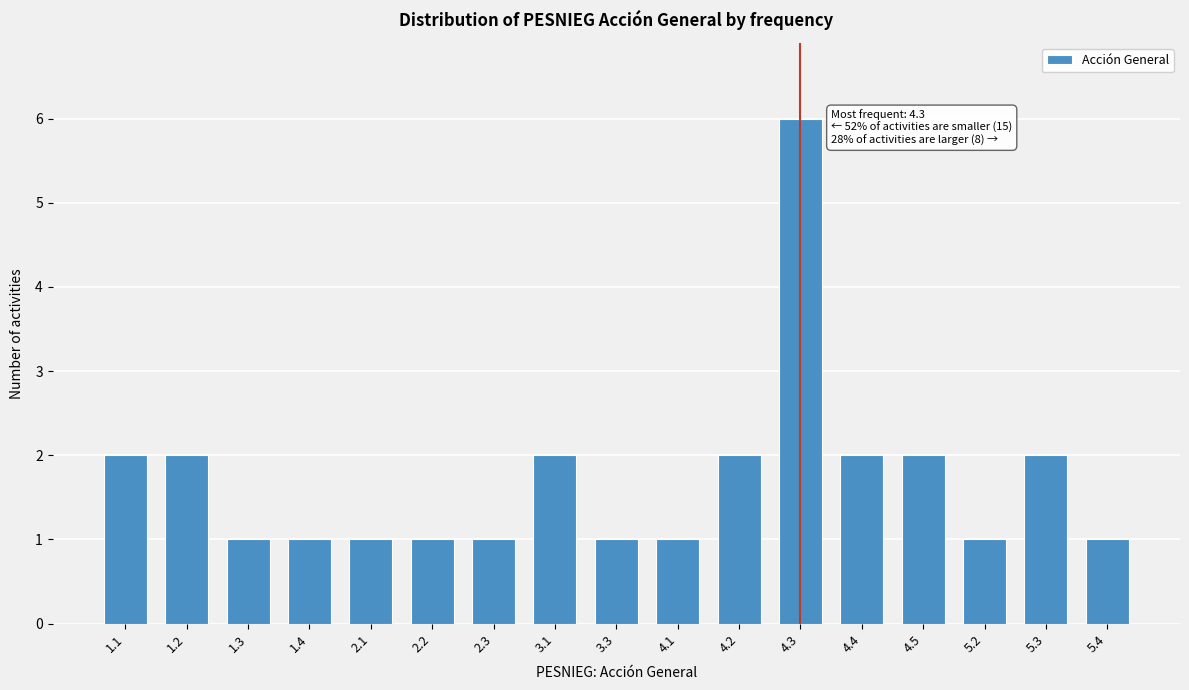

Reading right to left, extract all data points from this chart.

5.4=1	5.3=2	5.2=1	4.5=2	4.4=2	4.3=6	4.2=2	4.1=1	3.3=1	3.1=2	2.3=1	2.2=1	2.1=1	1.4=1	1.3=1	1.2=2	1.1=2